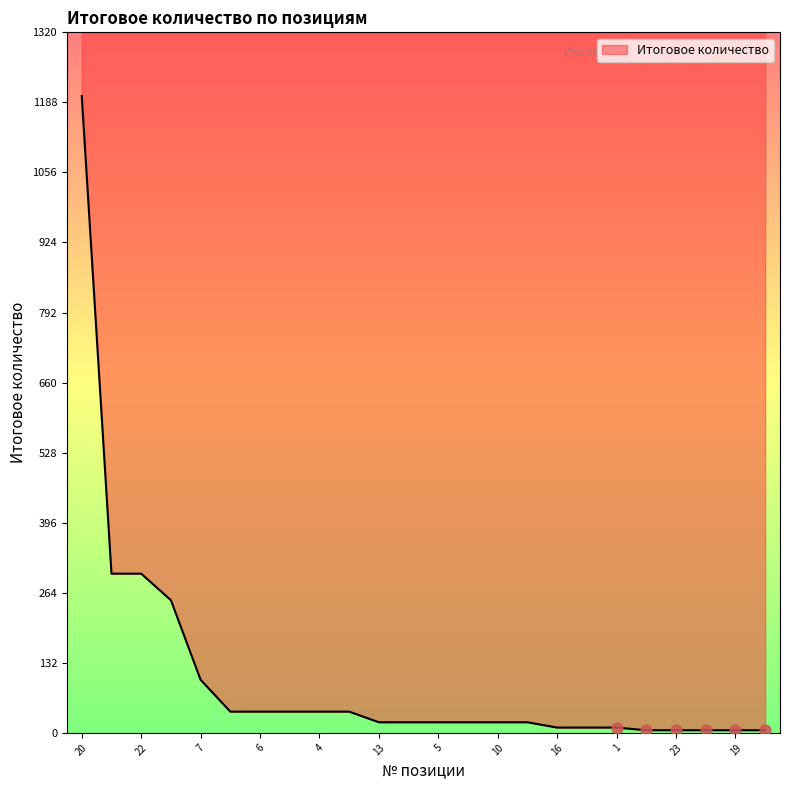

Which has a higher value, 21 or 4?

21